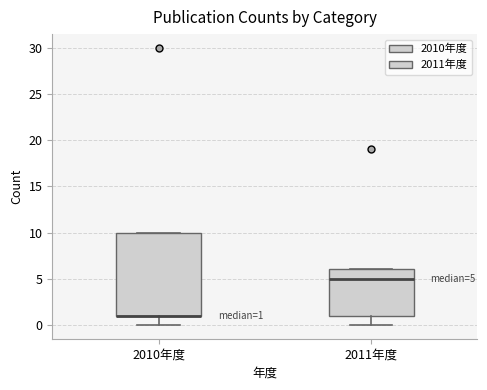

Comparing the boxes themselves (not the whiskers), which one is the tallest?

2010年度